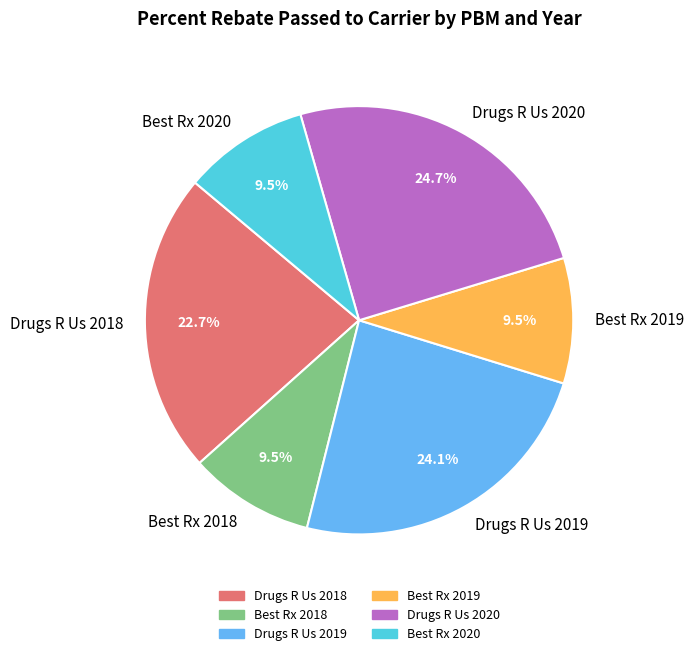

Is there a majority slice in this chart?

No